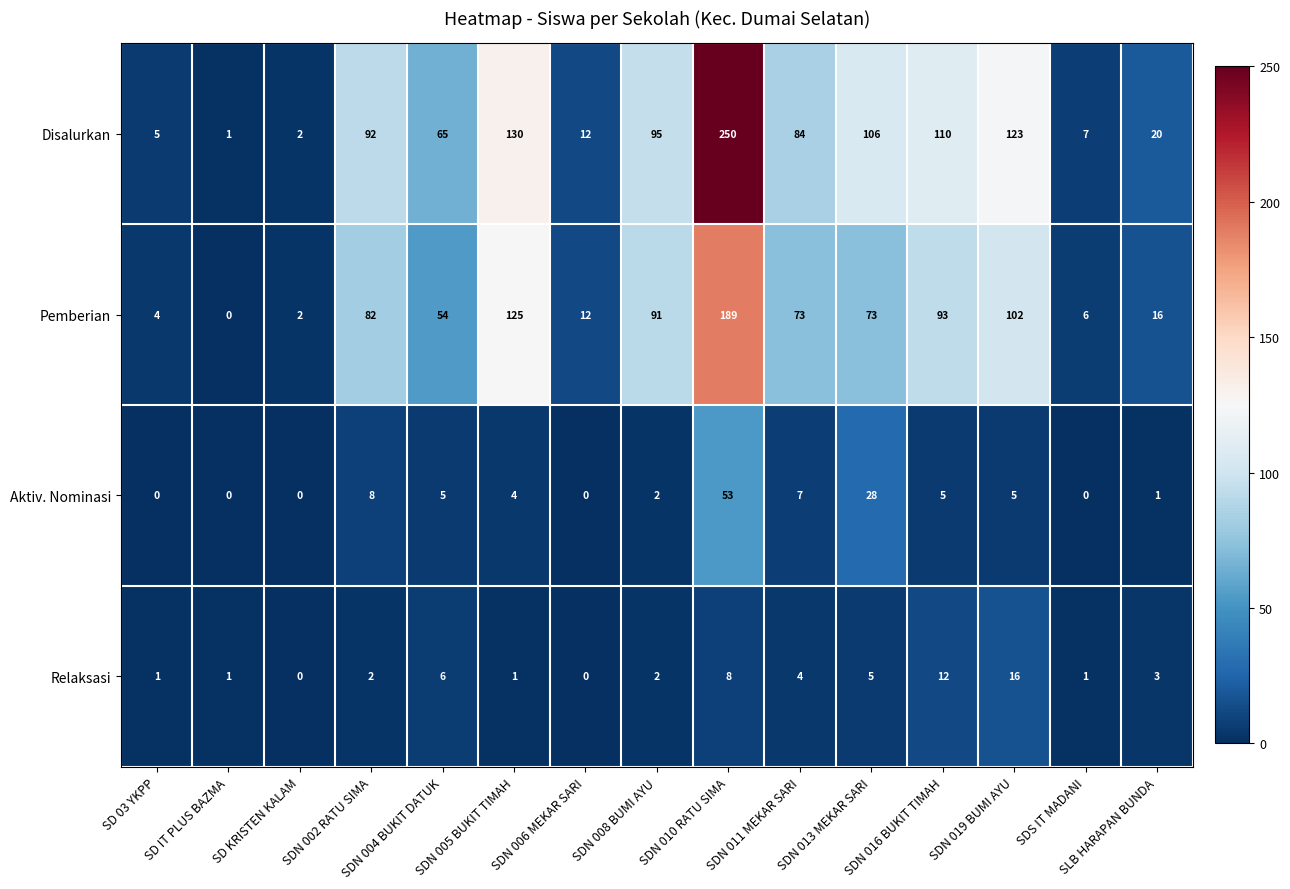

Which series has the widest spread of values?

Disalurkan